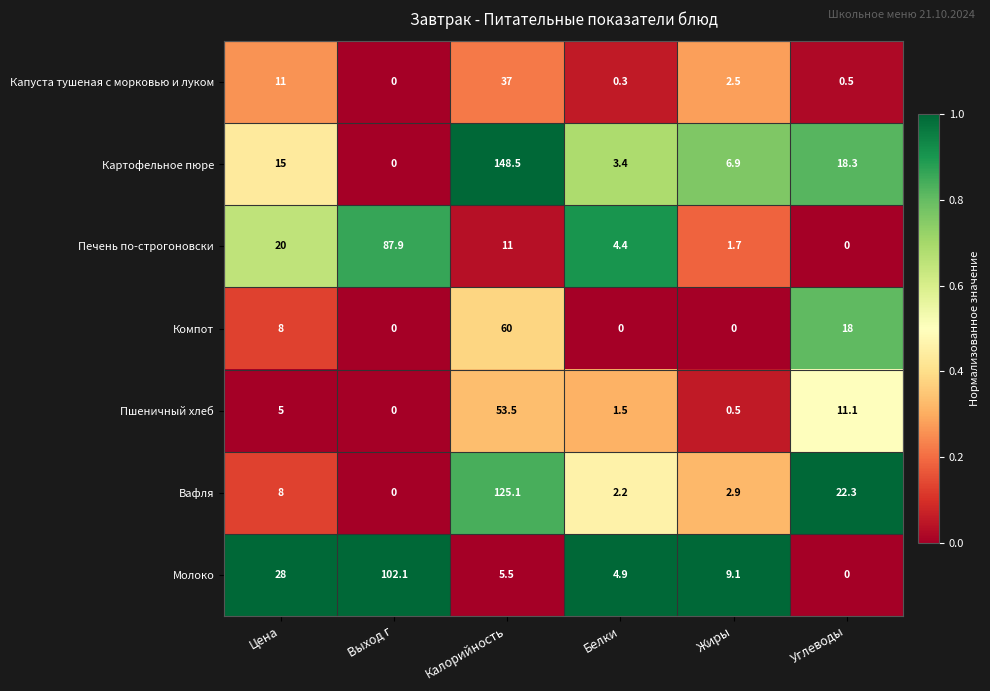

What is the difference between the maximum and minimum values in the Вафля series?

125.1